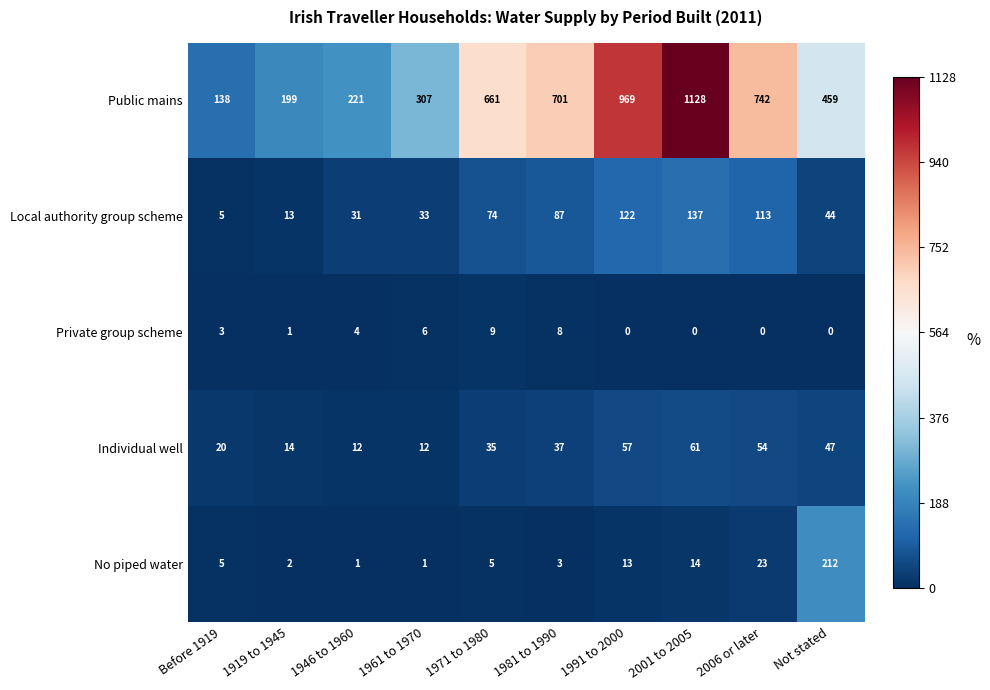

List the labels in order of Local authority group scheme value, smallest first.

Before 1919, 1919 to 1945, 1946 to 1960, 1961 to 1970, Not stated, 1971 to 1980, 1981 to 1990, 2006 or later, 1991 to 2000, 2001 to 2005